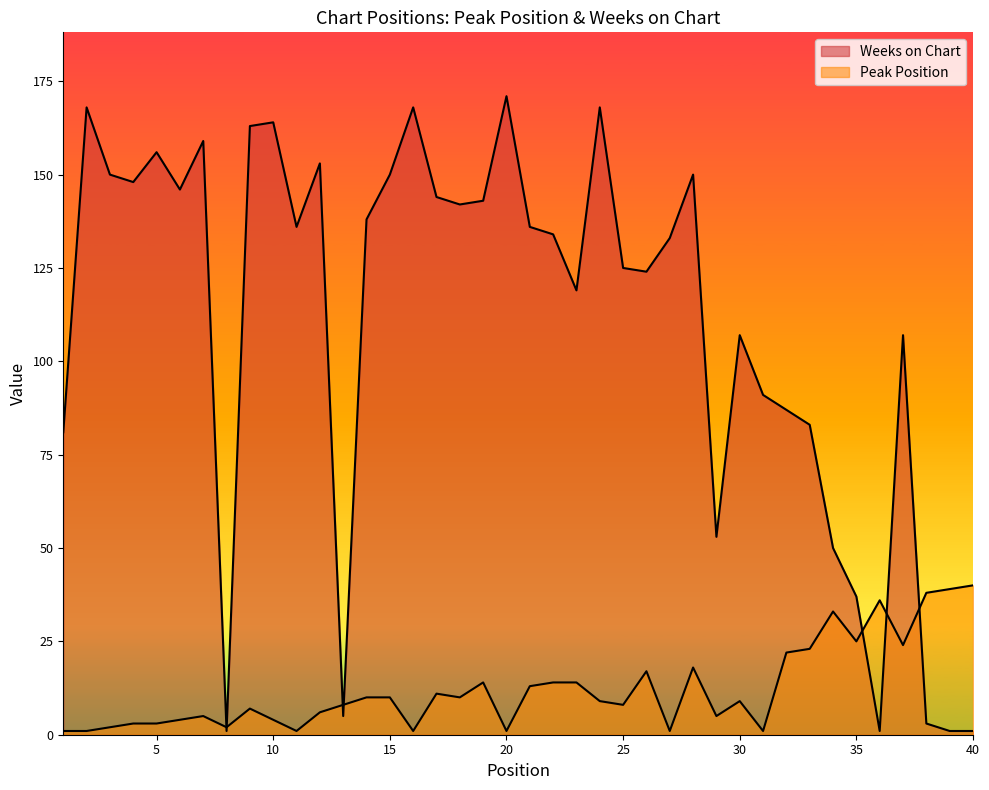

What is the value of the Peak Position point at the 36th from the left?

36